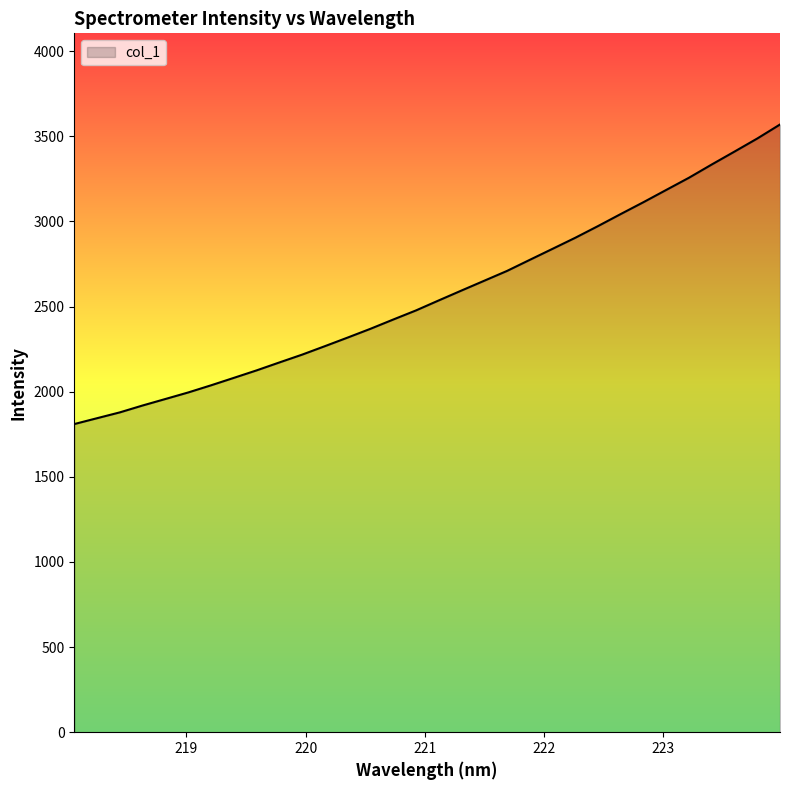

What is the smallest value displayed?

1810.0